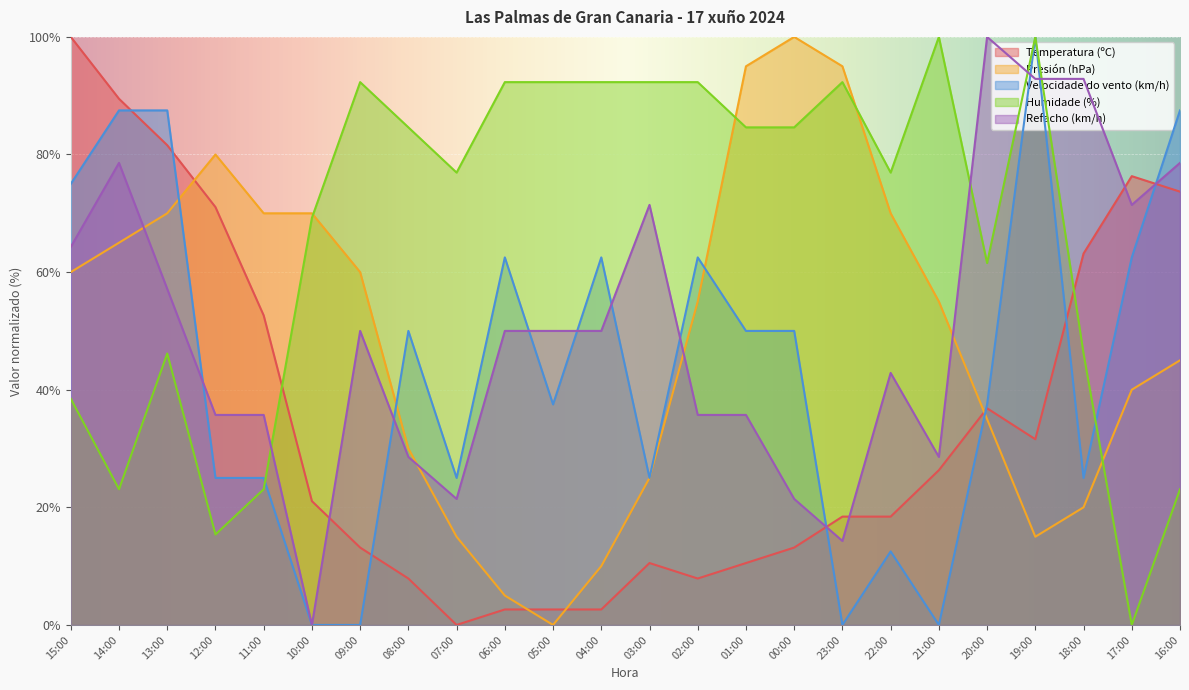

What is the difference between the maximum and minimum values in the Velocidade do vento (km/h) series?

100.0